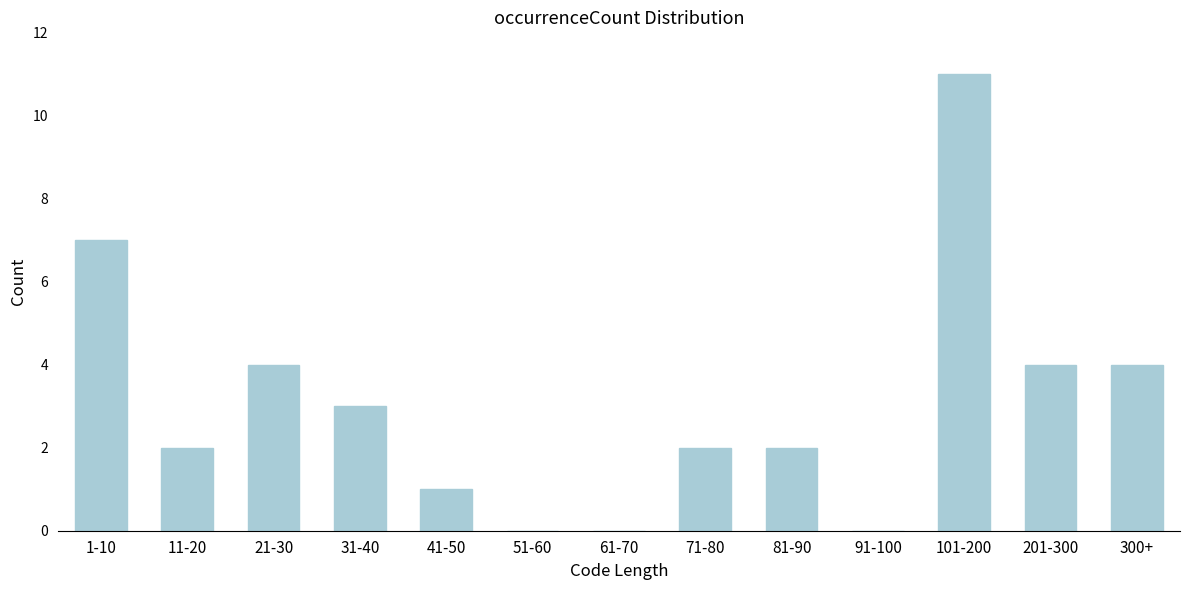

Reading right to left, extract all data points from this chart.

300+=4	201-300=4	101-200=11	91-100=0	81-90=2	71-80=2	61-70=0	51-60=0	41-50=1	31-40=3	21-30=4	11-20=2	1-10=7